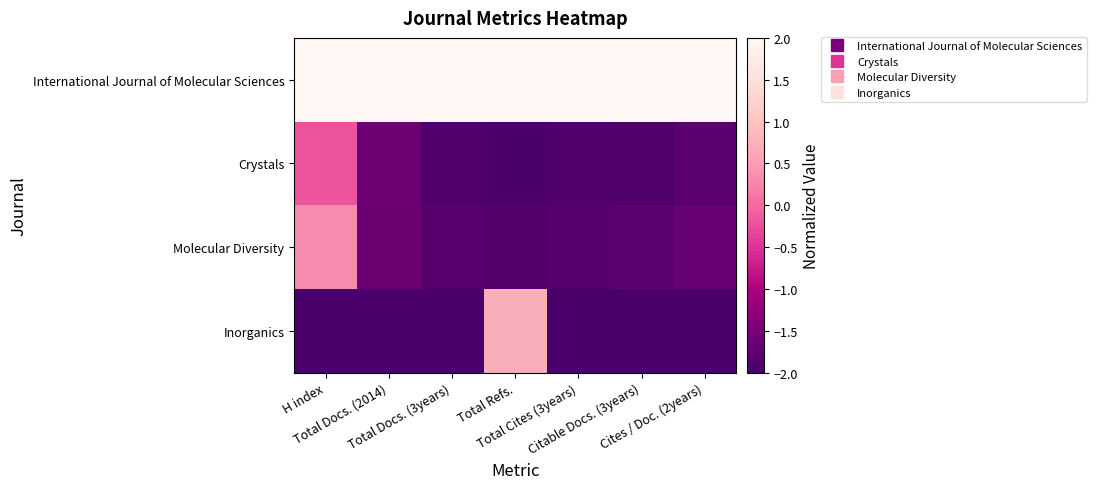

At which category is the sum across all series the highest?

H index